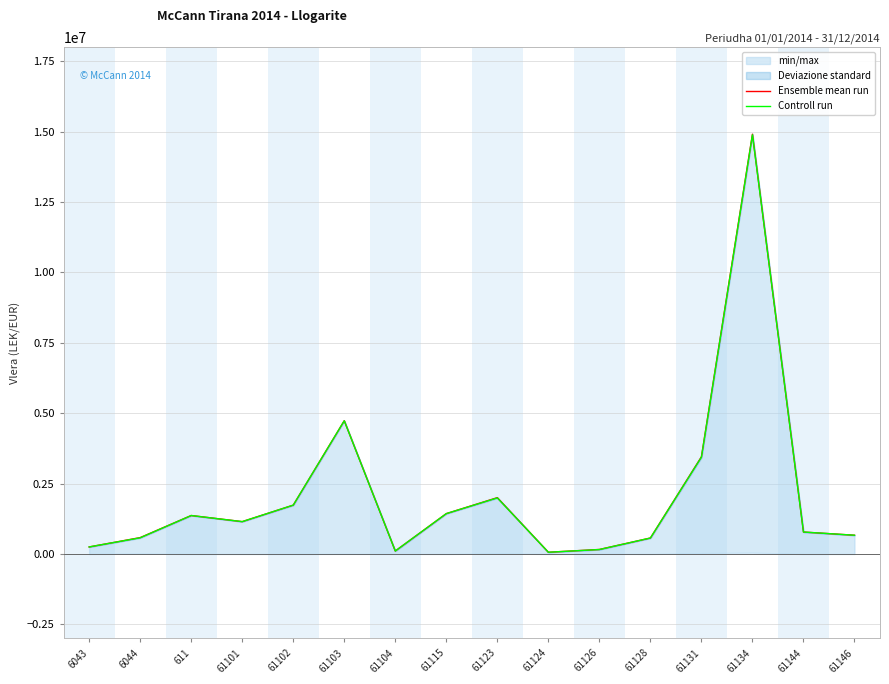

Reading left to right, extract all data points from this chart.

Ensemble mean run: 6043=250227.1	6044=581707.9	611=1366068.5	61101=1149043.7	61102=1735151.5	61103=4733106.9	61104=105900.0	61115=1433878.2	61123=2001112.2	61124=61813.2	61126=160540.0	61128=567460.5	61131=3451988.5	61134=14909509.3	61144=779642.1	61146=666085.5
Controll run: 6043=250227.1	6044=575296.9	611=1366068.5	61101=1149043.7	61102=1735151.5	61103=4731146.9	61104=105900.0	61115=1433753.2	61123=1991862.2	61124=61813.2	61126=157990.0	61128=567460.5	61131=3437988.5	61134=14887859.8	61144=779642.1	61146=666085.5